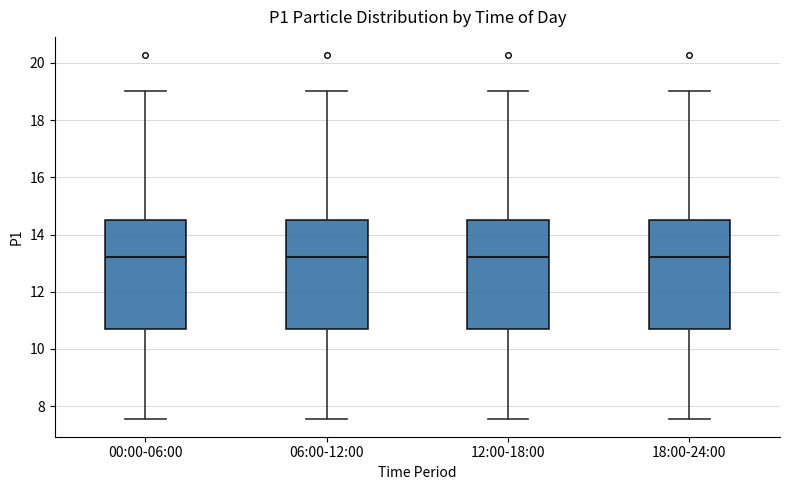

Where is the upper edge of the box for 06:00-12:00 on the y-axis? The values are not printed on the chart, so give them approximately, as read against the axis.

14.6